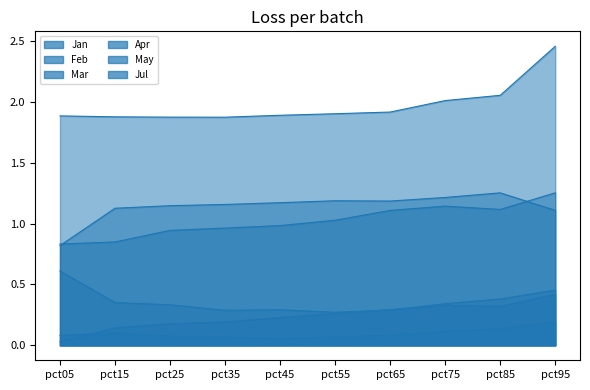

The May series shows 1.3 at pct85. True or false?

True